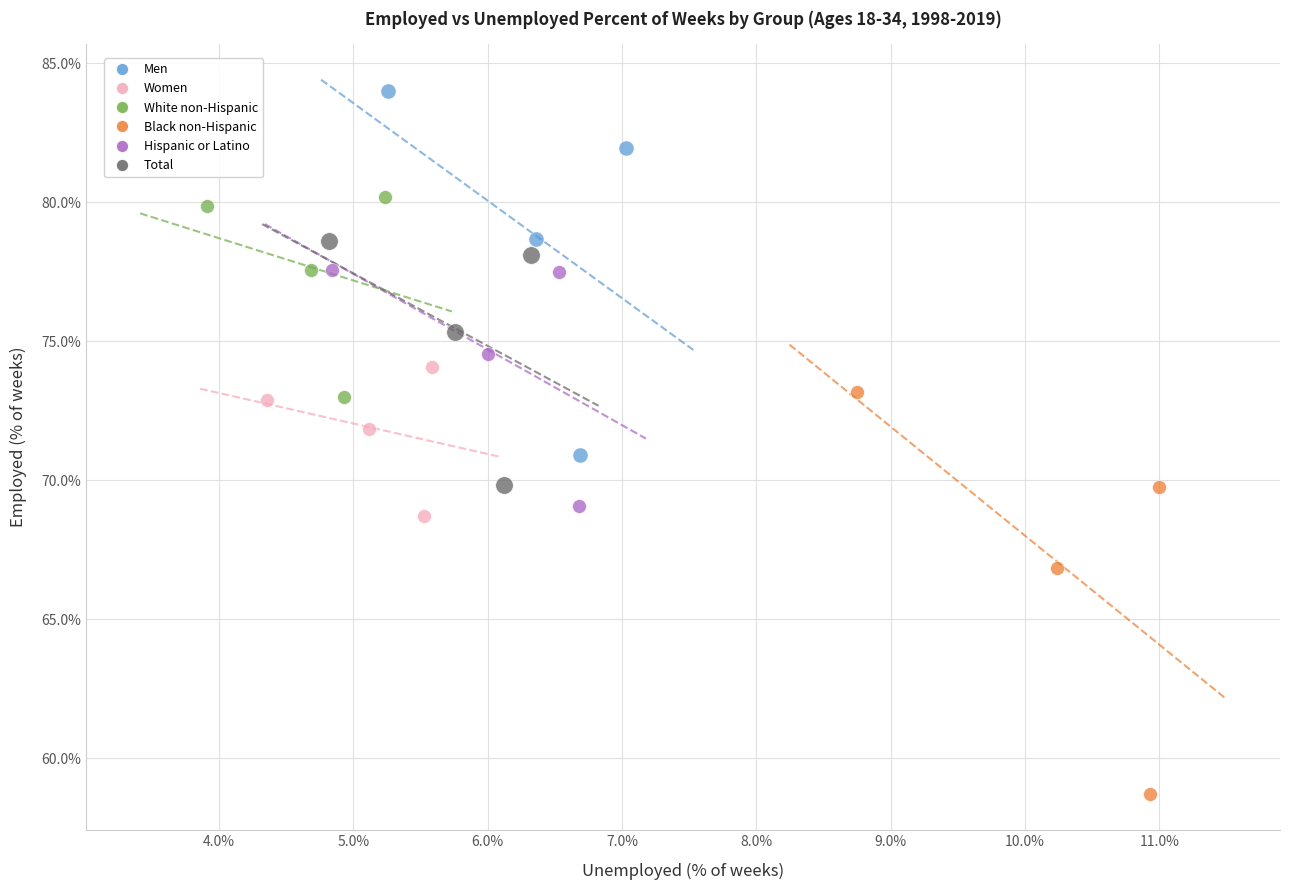

Which series has the widest spread of Y values?

Black non-Hispanic